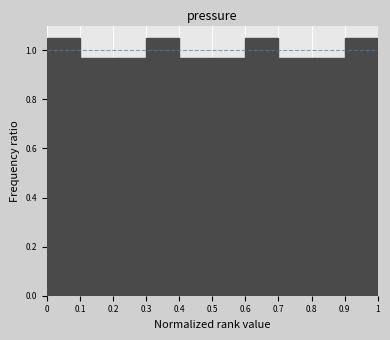

Reading left to right, transcribe this chart: for each bar, give the range it covers on the x-axis and its height. The values are not printed on the chart, so give them approximately, as read against the axis.

0 to 0.1: 1.04
0.1 to 0.2: 0.96
0.2 to 0.3: 0.96
0.3 to 0.4: 1.04
0.4 to 0.5: 0.96
0.5 to 0.6: 0.96
0.6 to 0.7: 1.04
0.7 to 0.8: 0.96
0.8 to 0.9: 0.96
0.9 to 1: 1.04